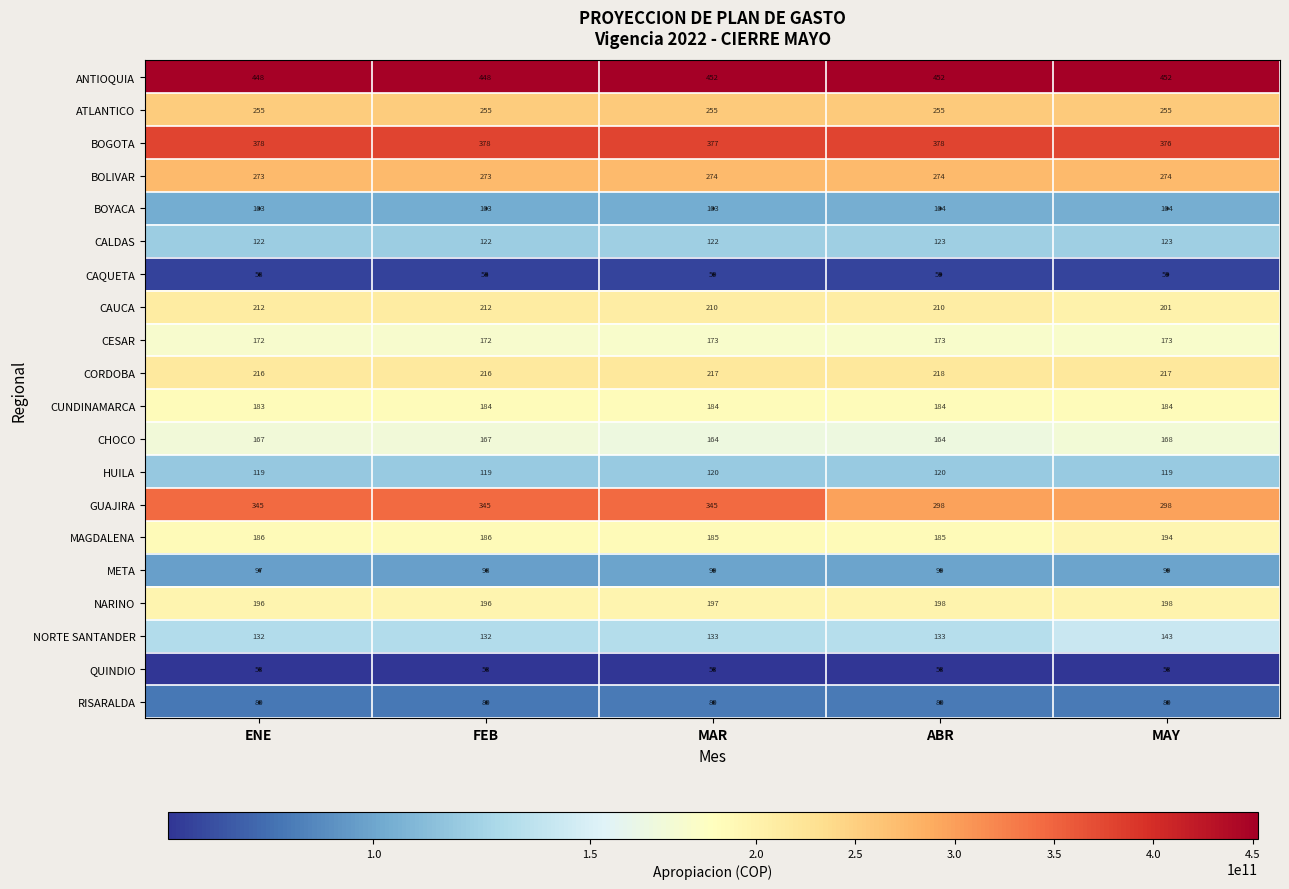

What is the sum of all NARINO values?

985